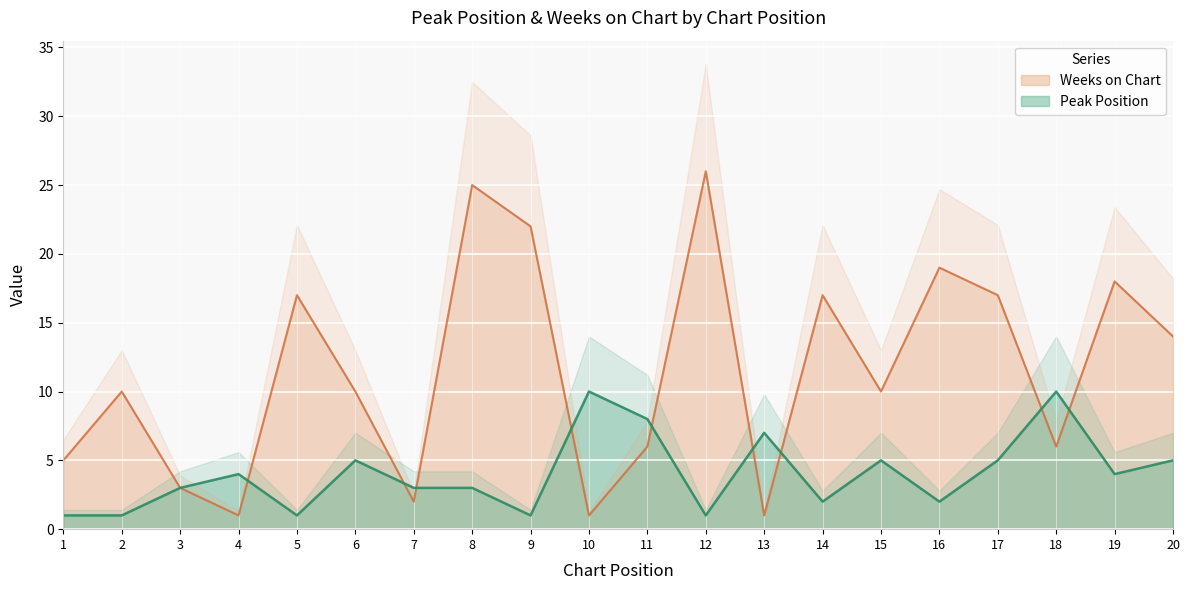

Rank the categories by Weeks on Chart value from lowest to highest.

4, 10, 13, 7, 3, 1, 11, 18, 2, 6, 15, 20, 5, 14, 17, 19, 16, 9, 8, 12